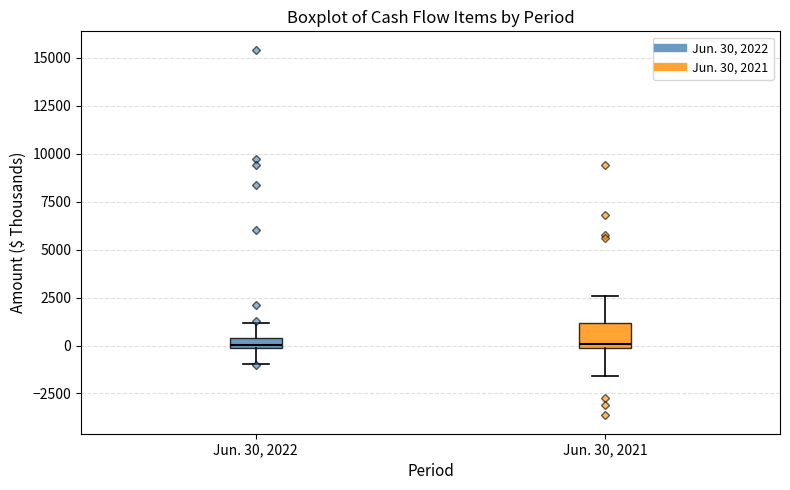

Comparing the boxes themselves (not the whiskers), which one is the tallest?

Jun. 30, 2021